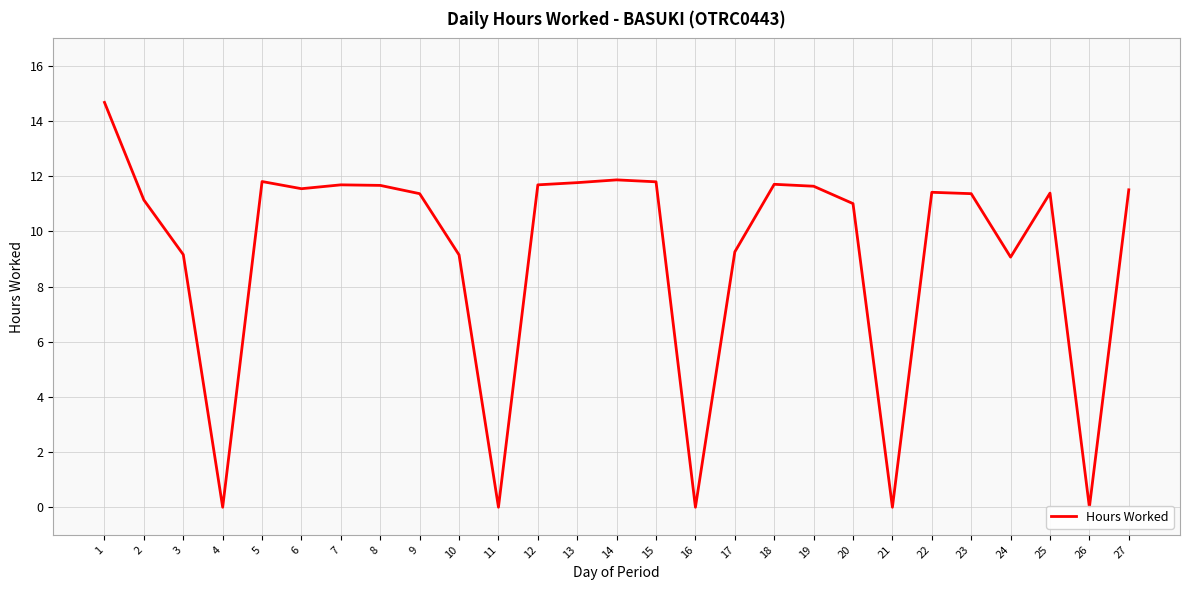

Reading right to left, extract all data points from this chart.

11.5	0.0	11.4	9.1	11.4	11.4	0.0	11.0	11.6	11.7	9.3	0.0	11.8	11.9	11.8	11.7	0.0	9.2	11.4	11.7	11.7	11.6	11.8	0.0	9.2	11.1	14.7